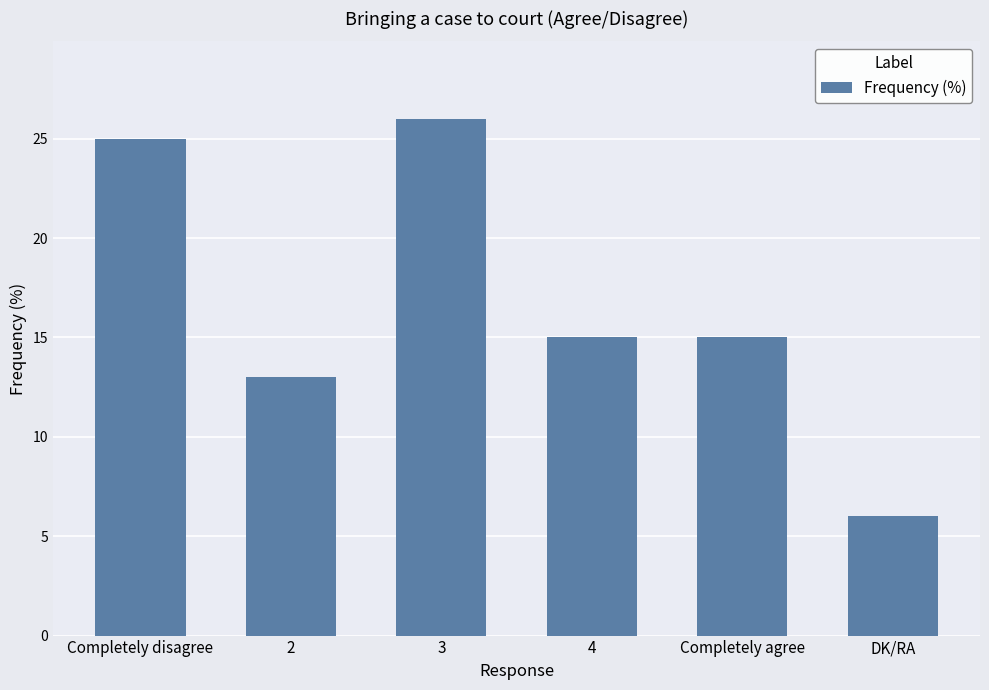

How many data points does each series have?

6